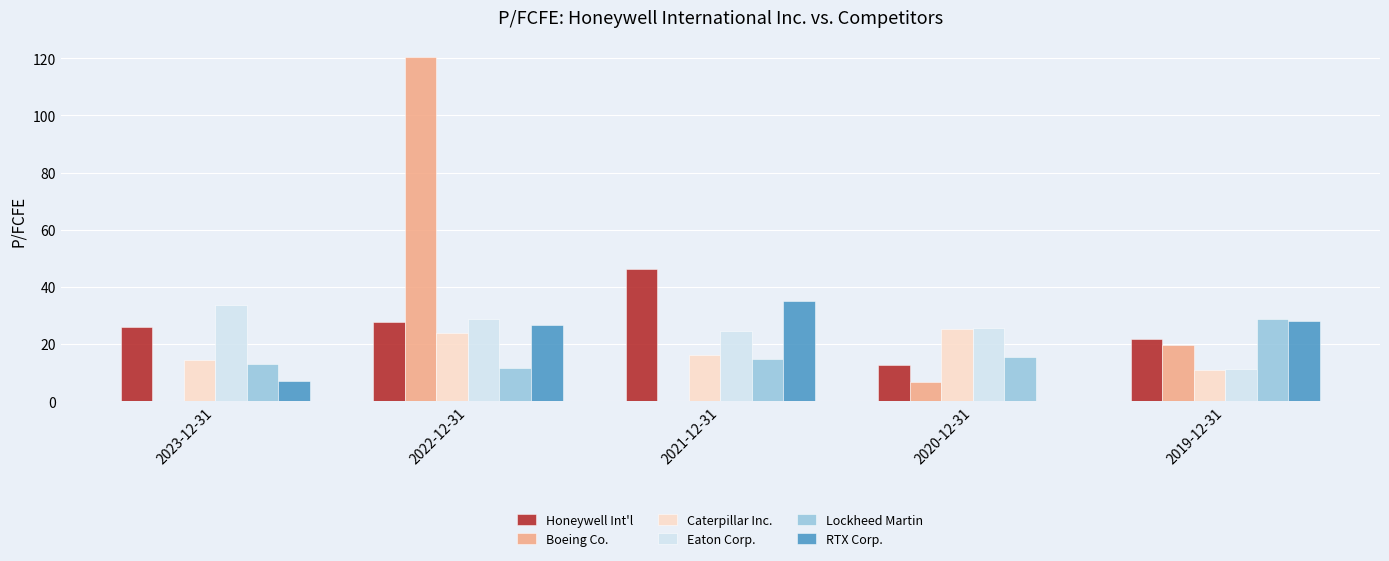

Read the Eaton Corp. value at 2022-12-31.

28.7